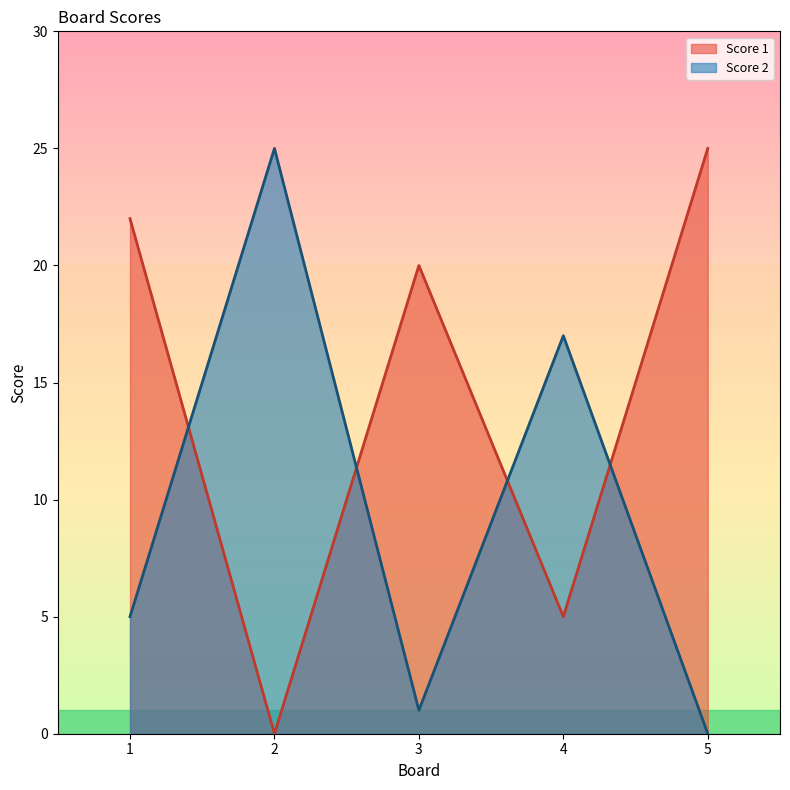

At which category is the sum across all series the highest?

1